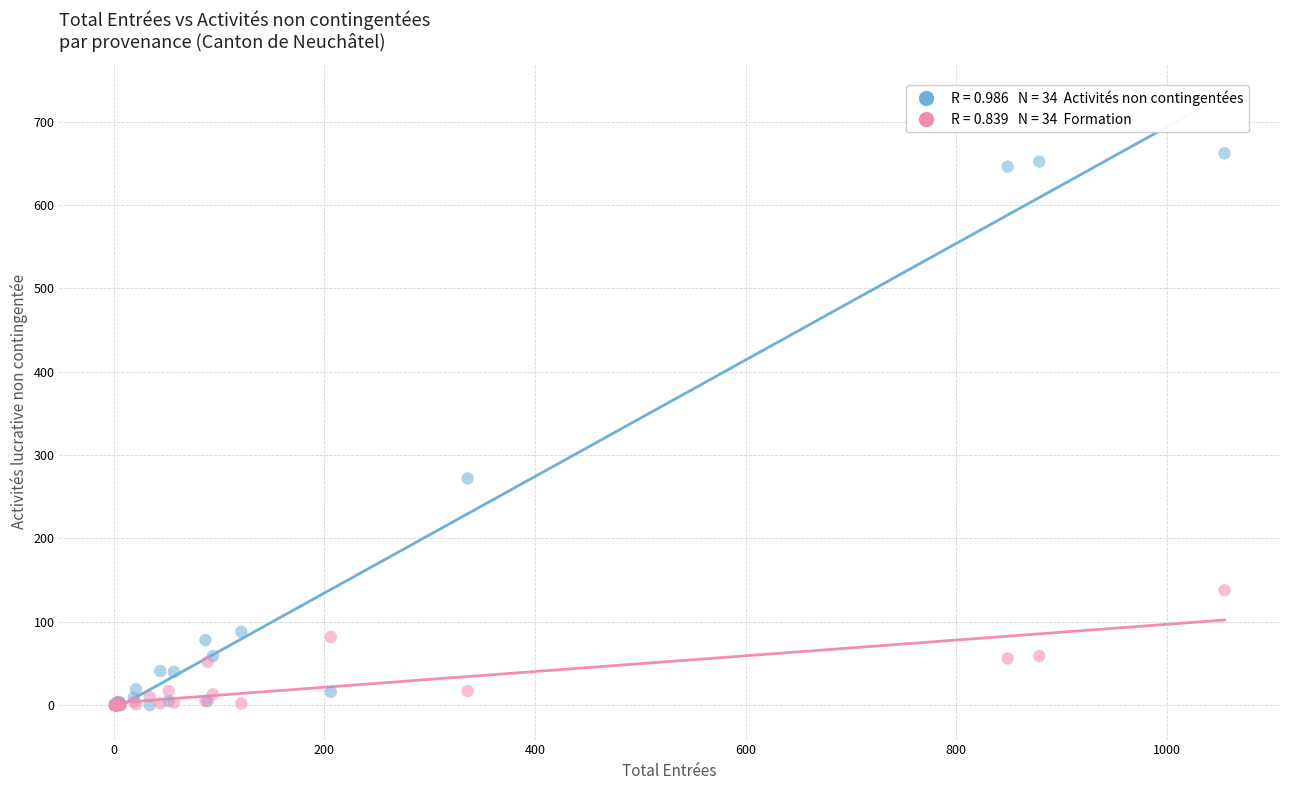

Across all series, what Y value is closest to 331?

272